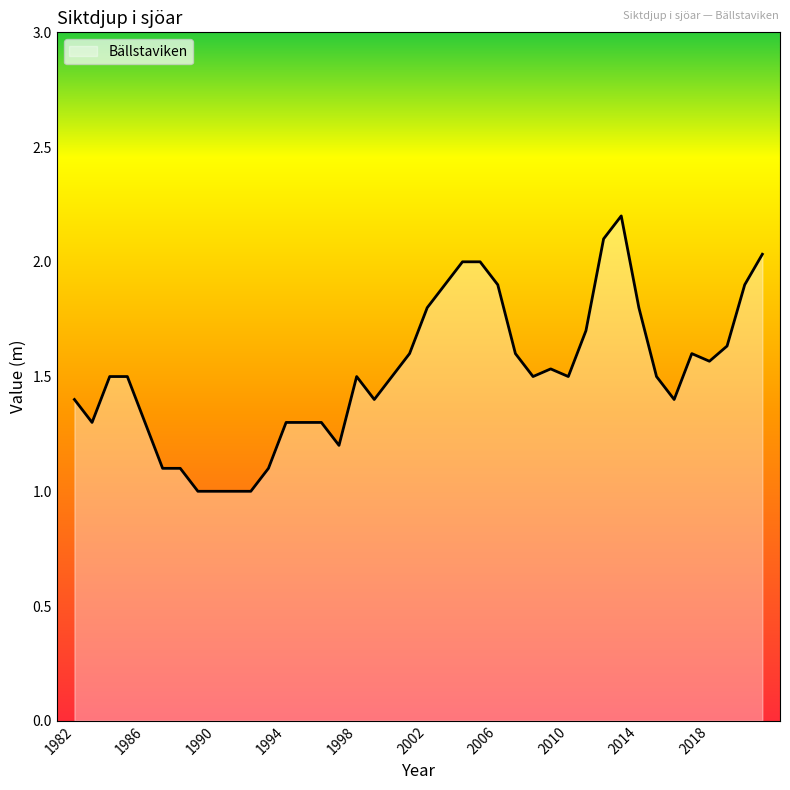

What is the smallest value displayed?

1.0